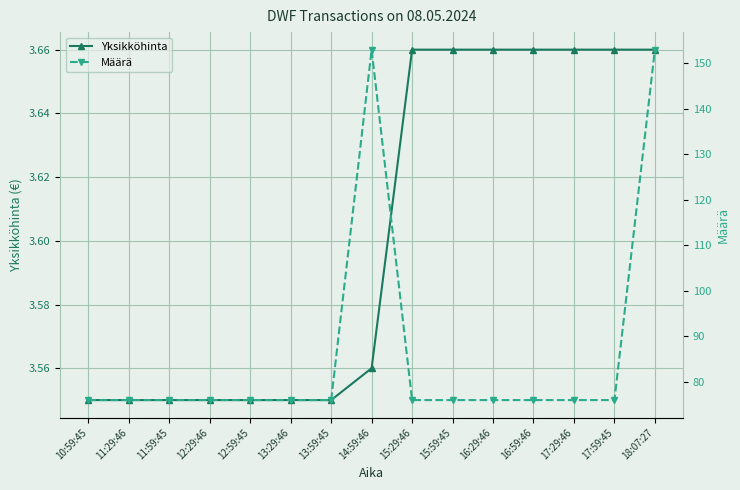

How many lines are shown in the chart?

2